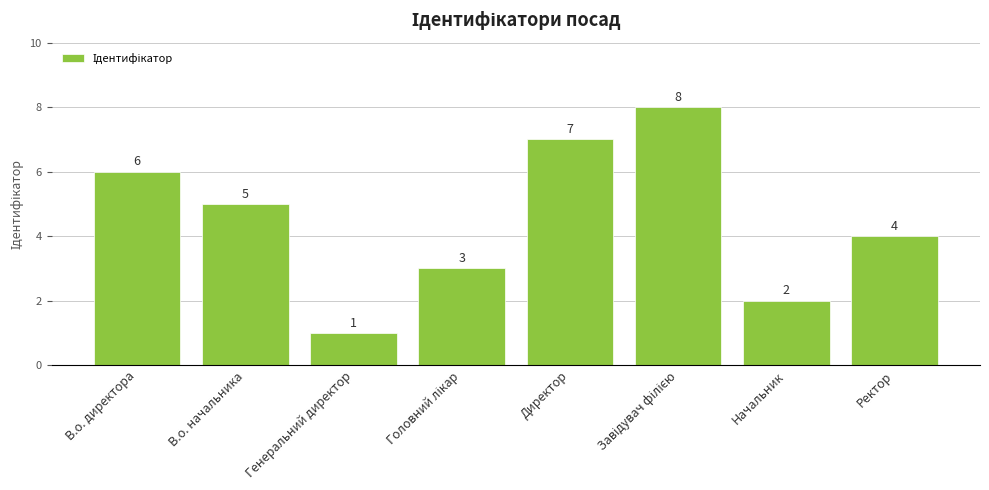

How many bars are there in total?

8